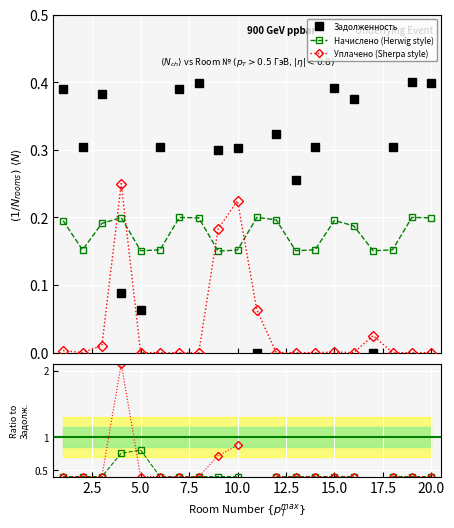

True or false: Задолженность and Начислено (Herwig style) intersect in this chart.

True